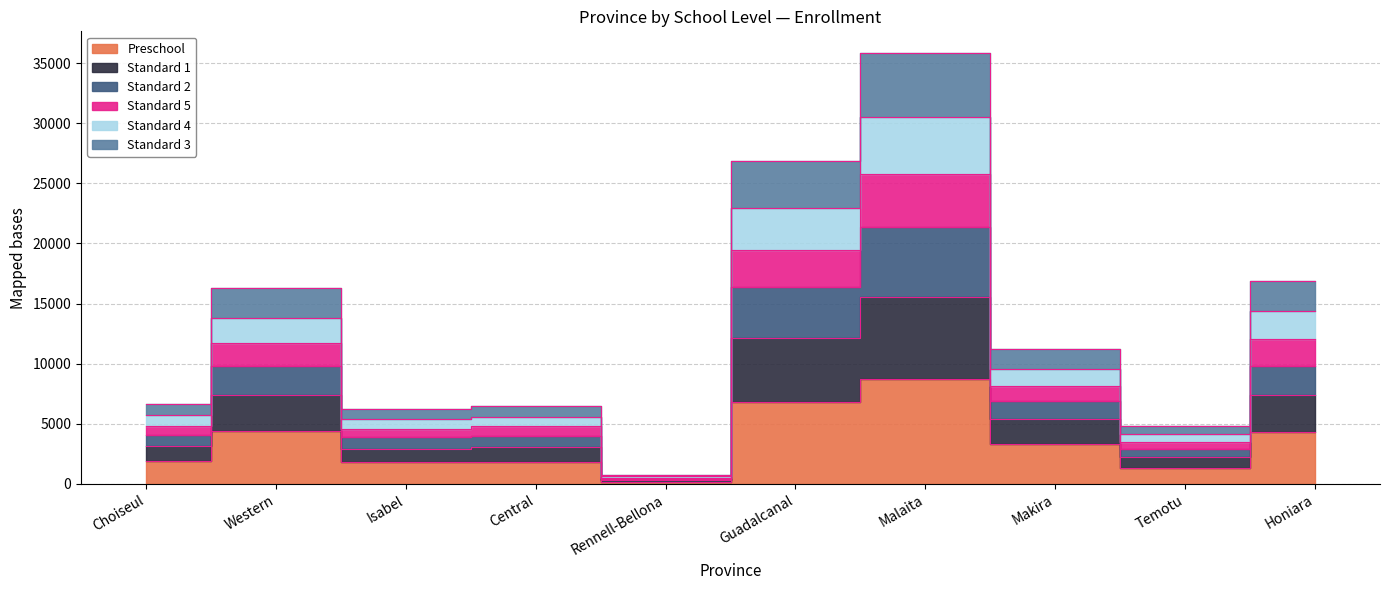

True or false: Standard 3 and Preschool cross at least once.

False